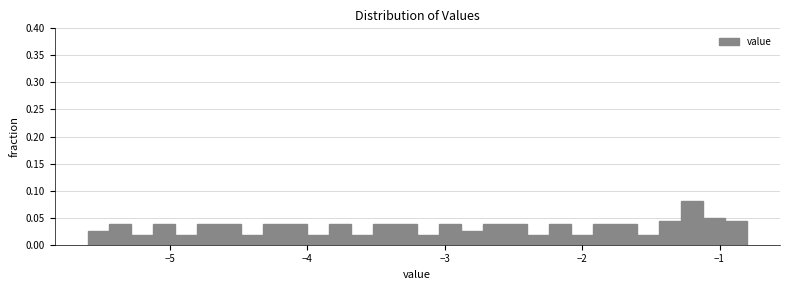

Read against the x-axis, roughly where is the centre of the tallest bar?

-1.2